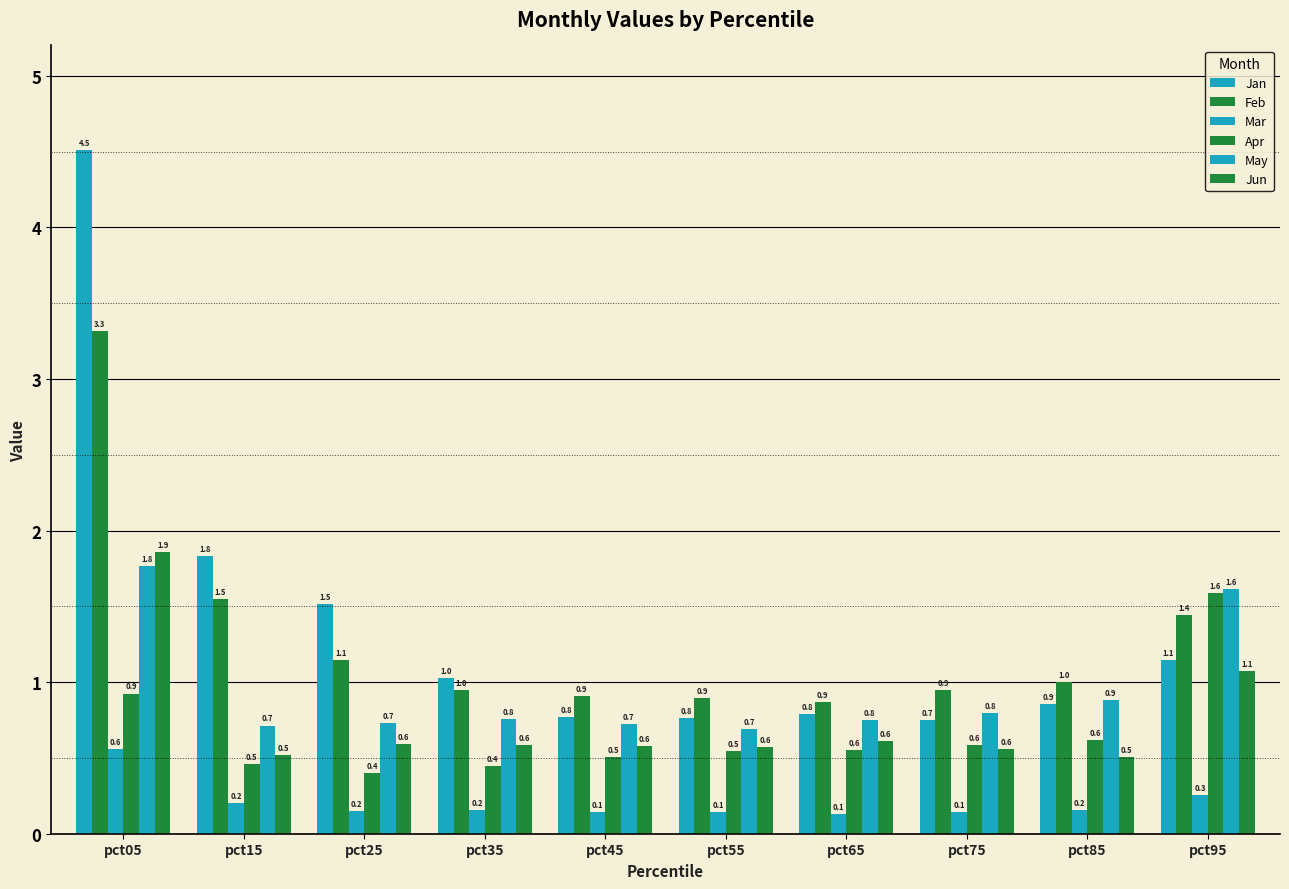

How many groups of bars are there?

10